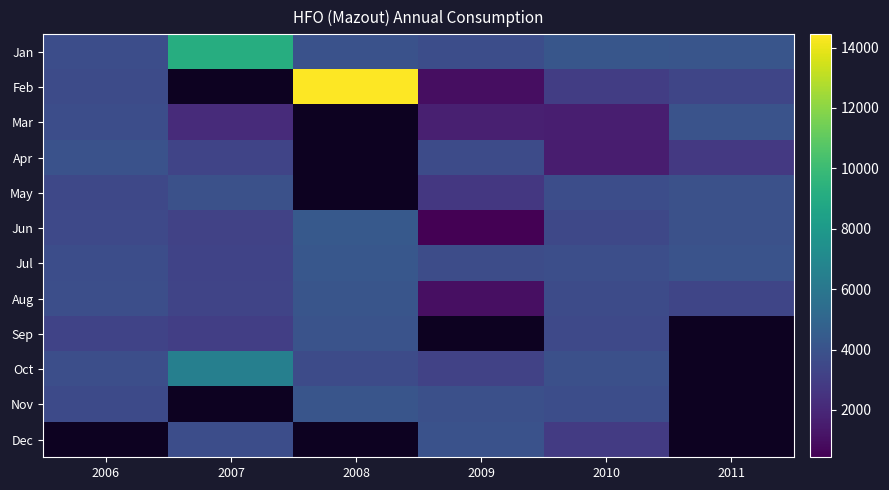

What is the difference between the maximum and minimum values in the Feb series?

13462.8